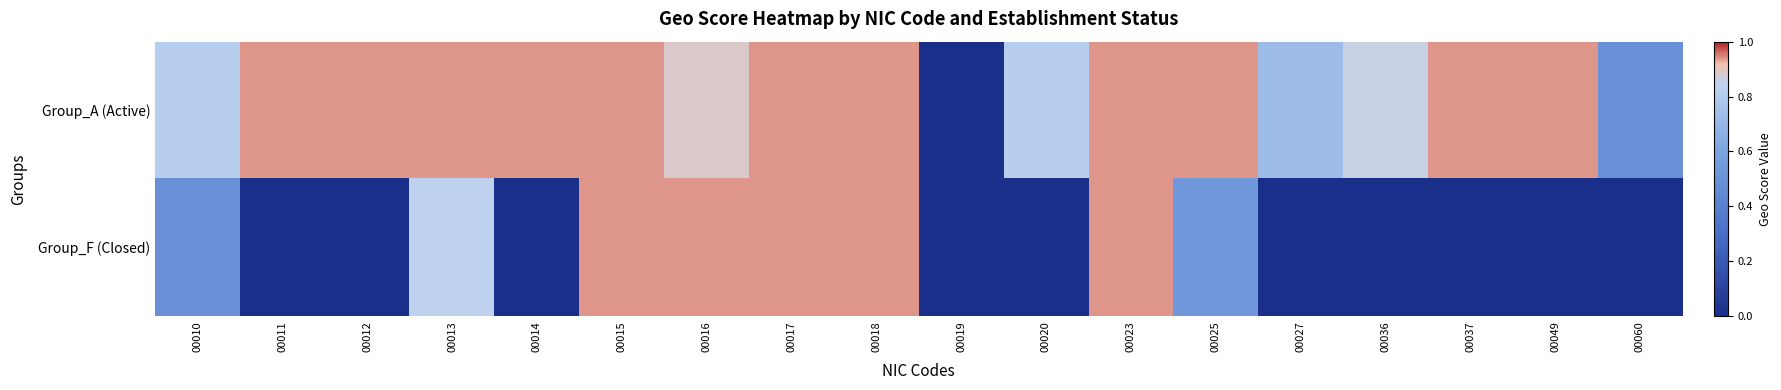

Which series has the largest total across all categories?

Group_A (Active)